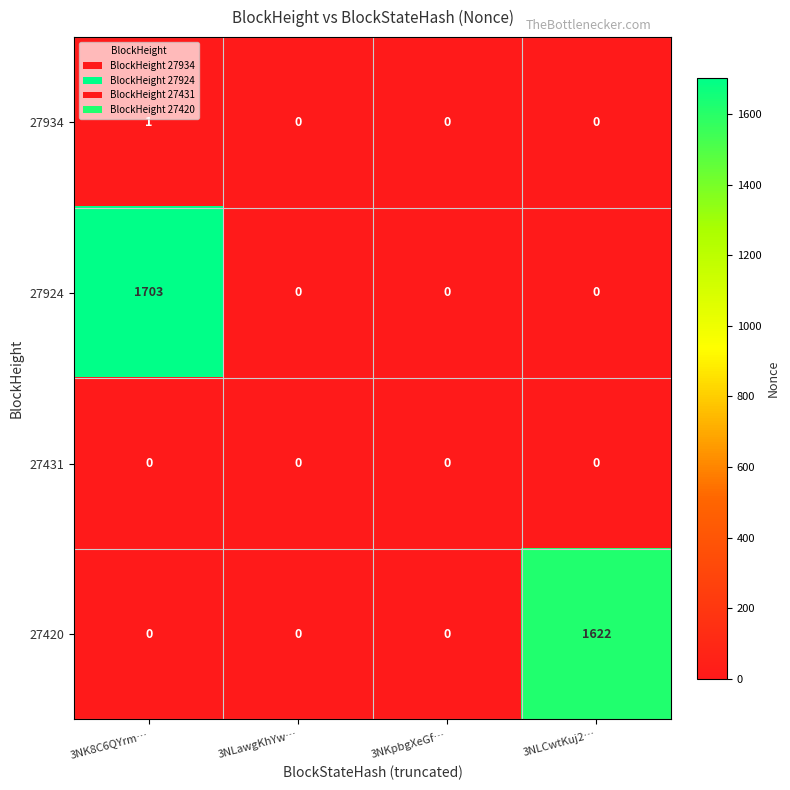

Is it true that 27924 equals 0 at 3NLCwtKuj2…?

True